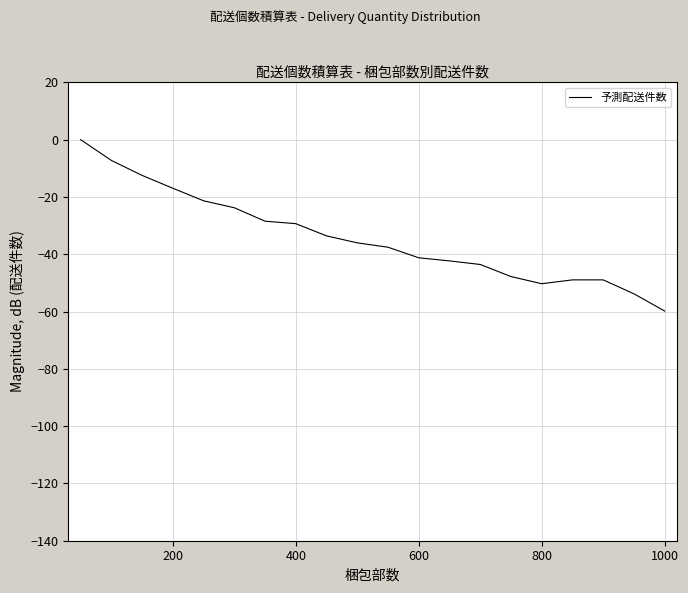

What is the difference between the maximum and minimum values?

59.8